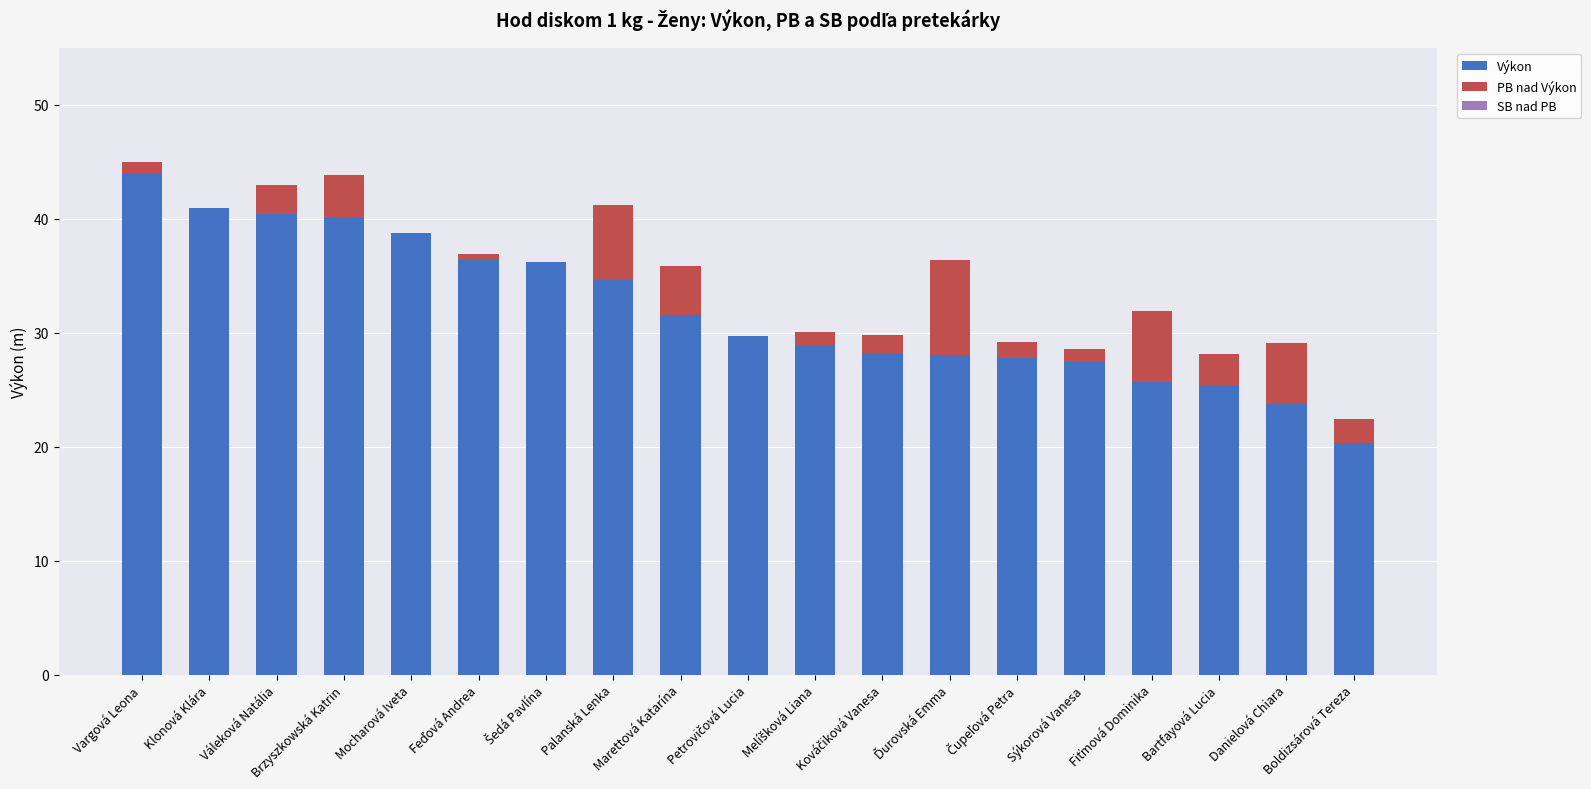

What is the highest value of the Výkon series?

44.0